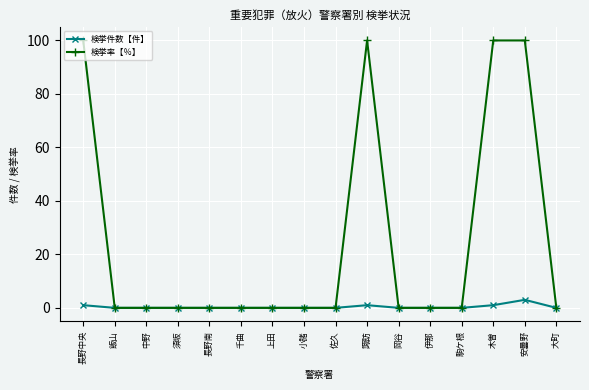

Rank the series at 諏訪 from highest to lowest value.

検挙率【％】, 検挙件数【件】